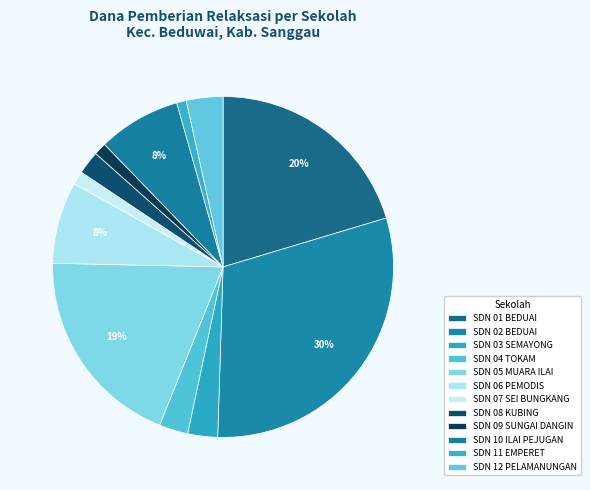

Which category has the biggest portion of the pie?

SD NEGERI 02 BEDUAI